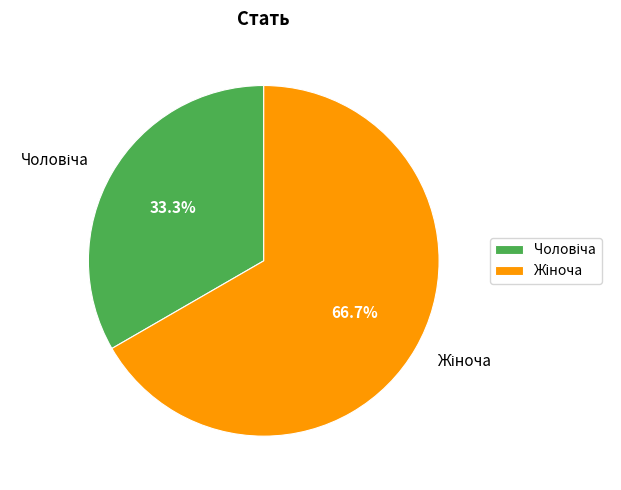

Is there any slice that represents more than half of the pie?

Yes